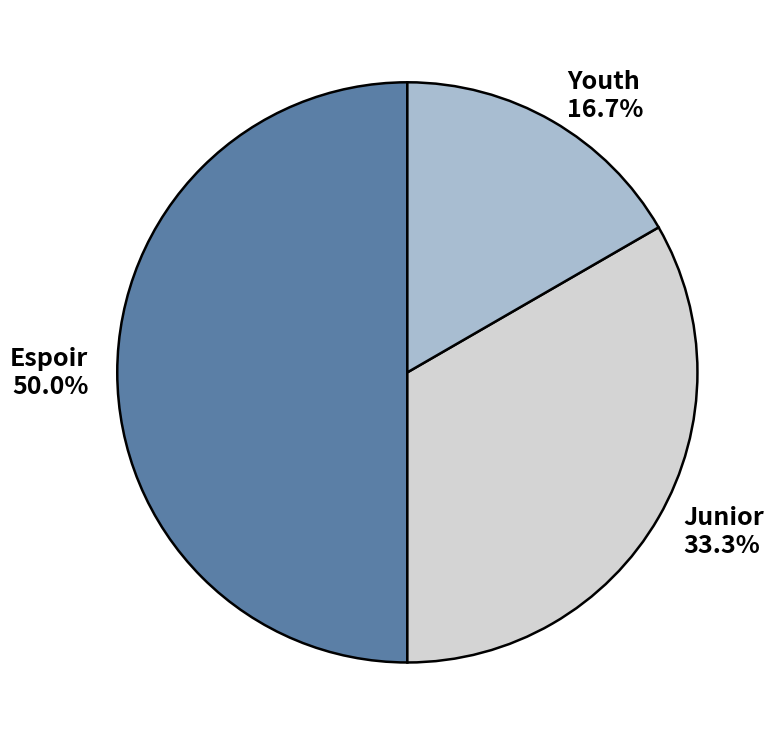

Count the number of slices in the pie.

3